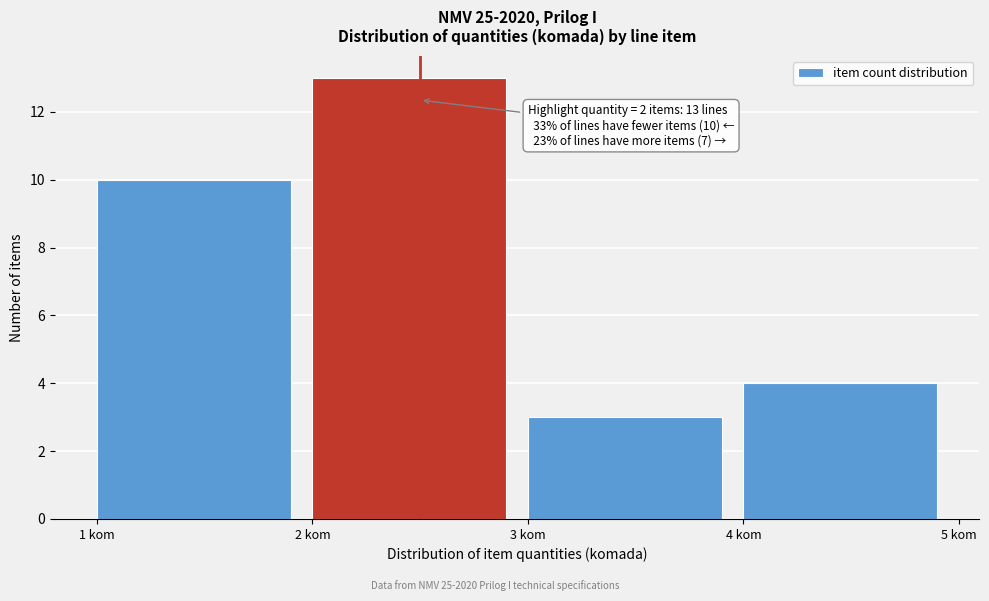

Over which range of the x-axis is the bar tallest?

2 to 3